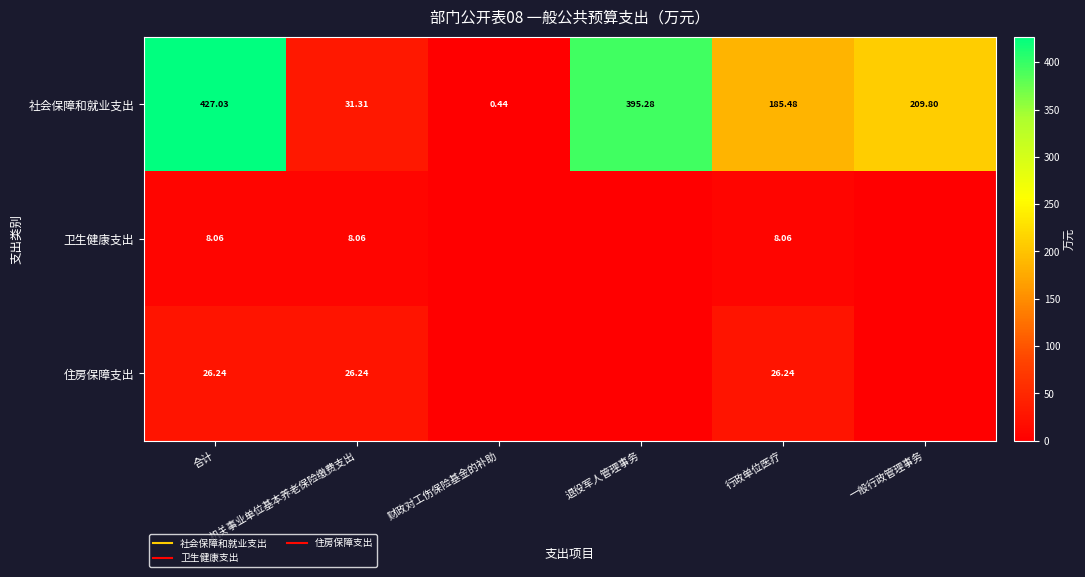

At which label does 住房保障支出 reach its minimum?

财政对工伤保险基金的补助